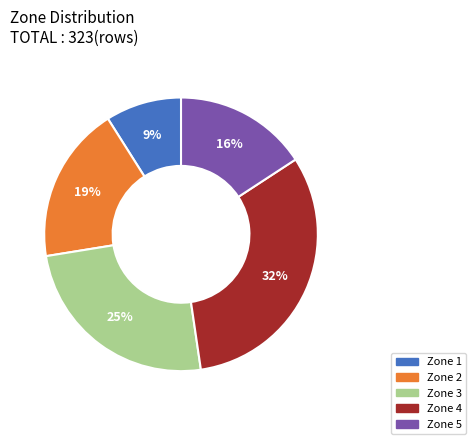

True or false: Zone 2 accounts for 19% of the total.

True